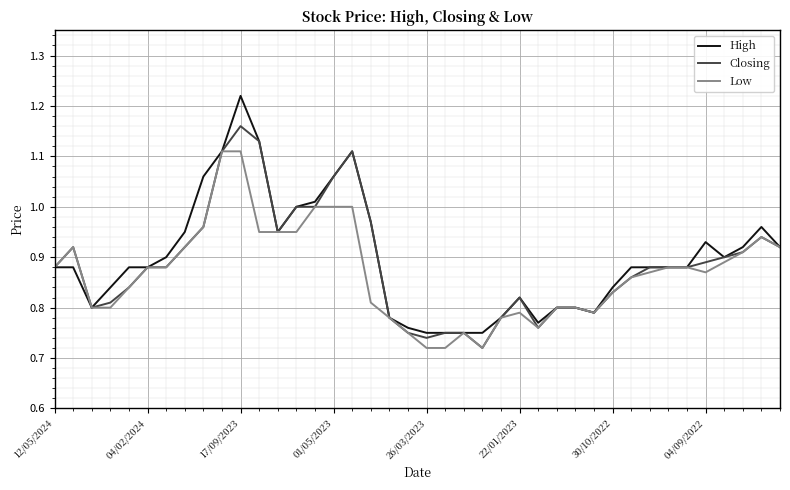

Which series has the largest range (max minus min)?

High